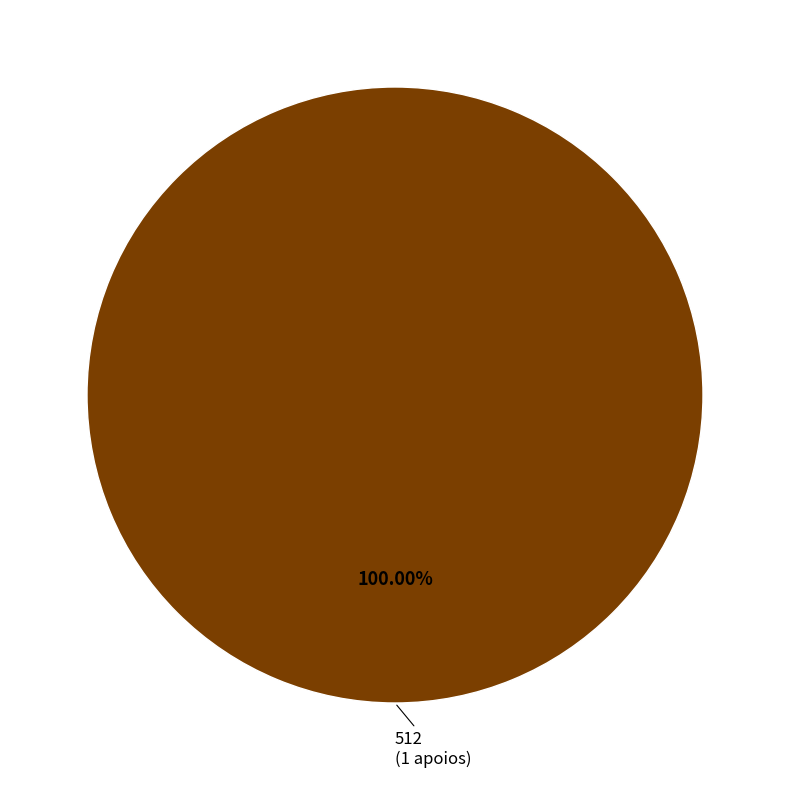

Is there a majority slice in this chart?

Yes